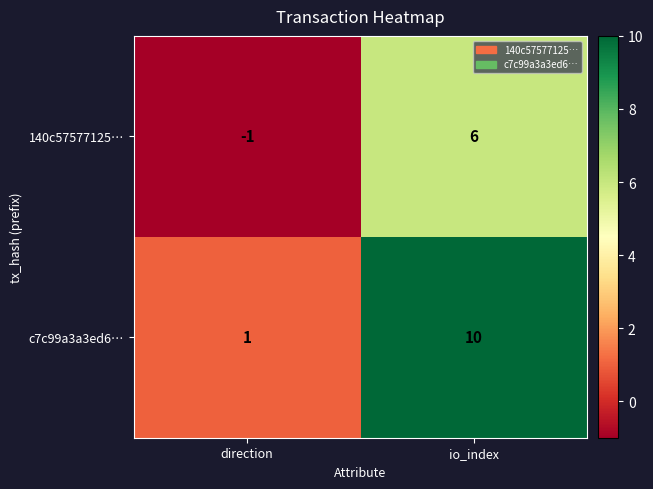

What is the sum of the c7c99a3a3ed6… values at io_index and direction?

11